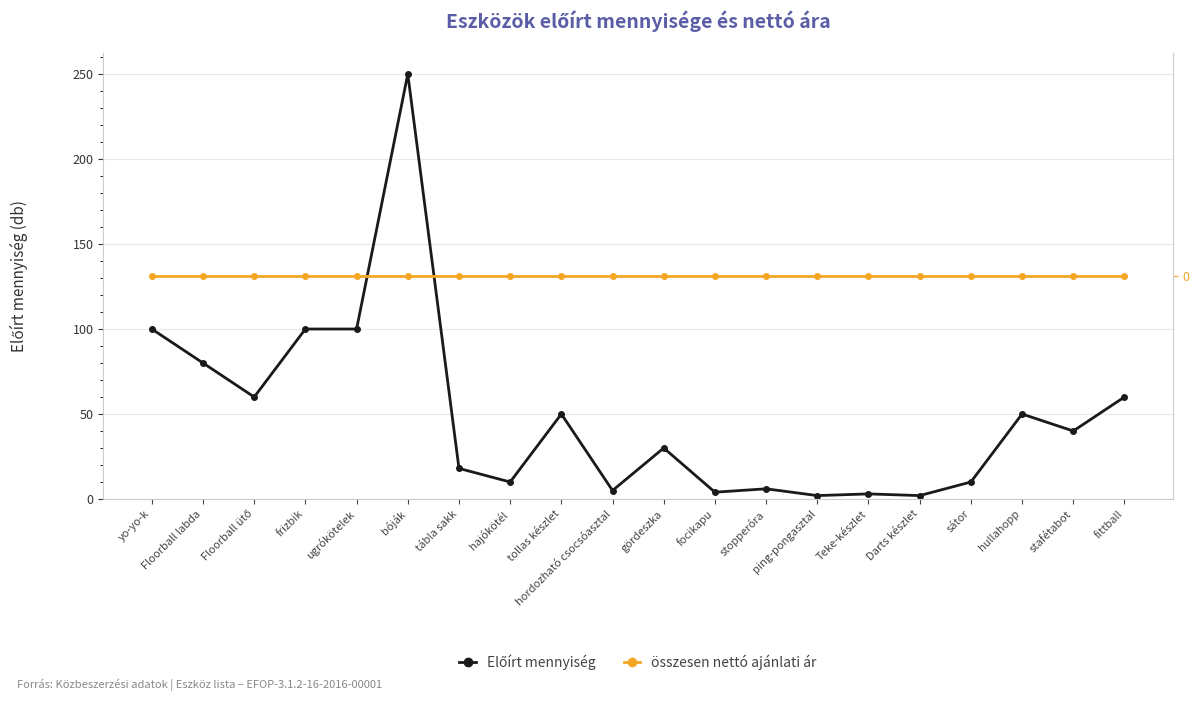

How many lines are shown in the chart?

2